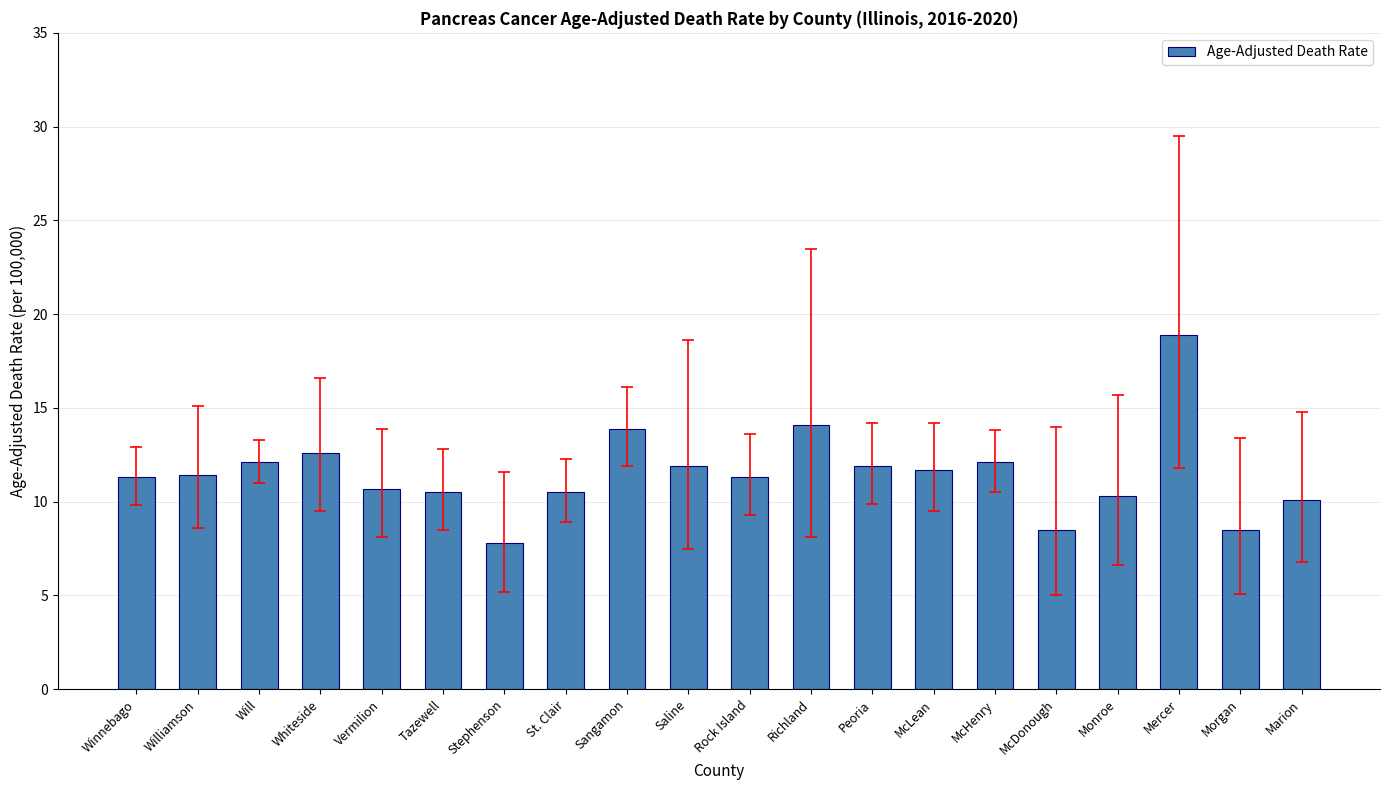

Where is the data nearest to the value 13?

Whiteside